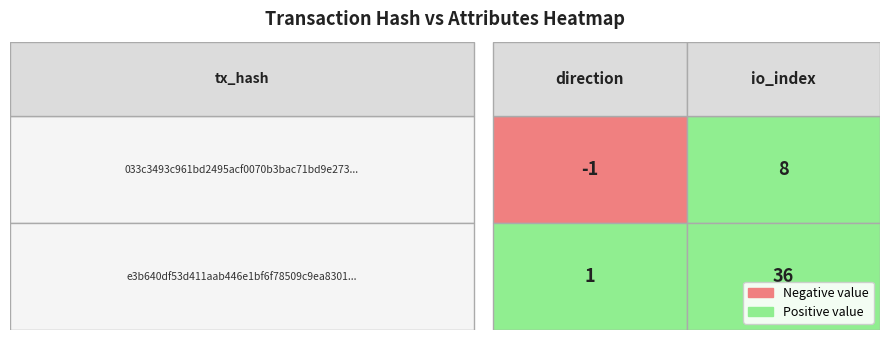

Is it true that 033c3493c961bd2495acf0070b3bac71bd9e273 equals 8 at 1?

True